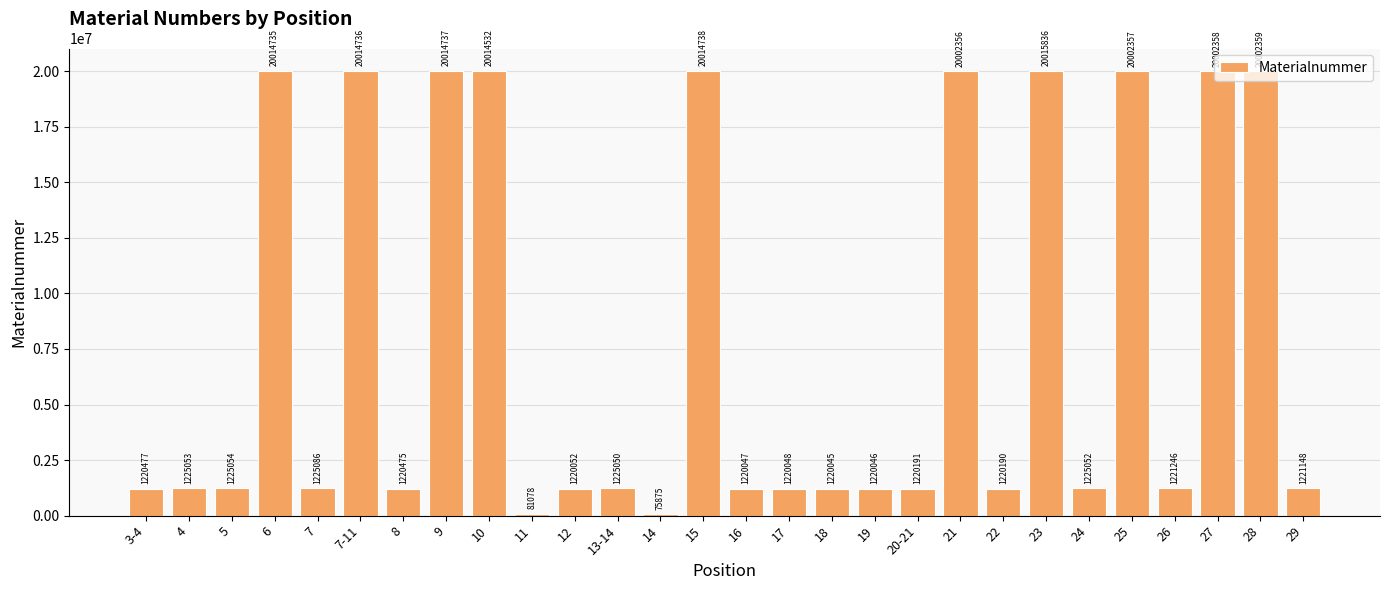

What is the ratio of the value at 27 to the value at 7-11?

1.0